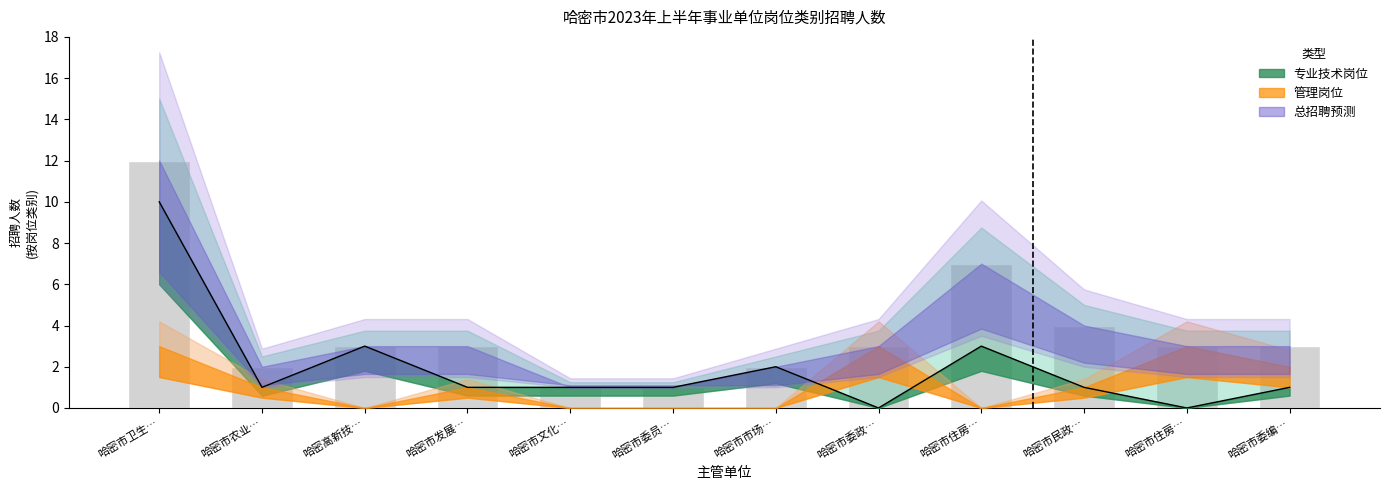

How many values are below 3?

4